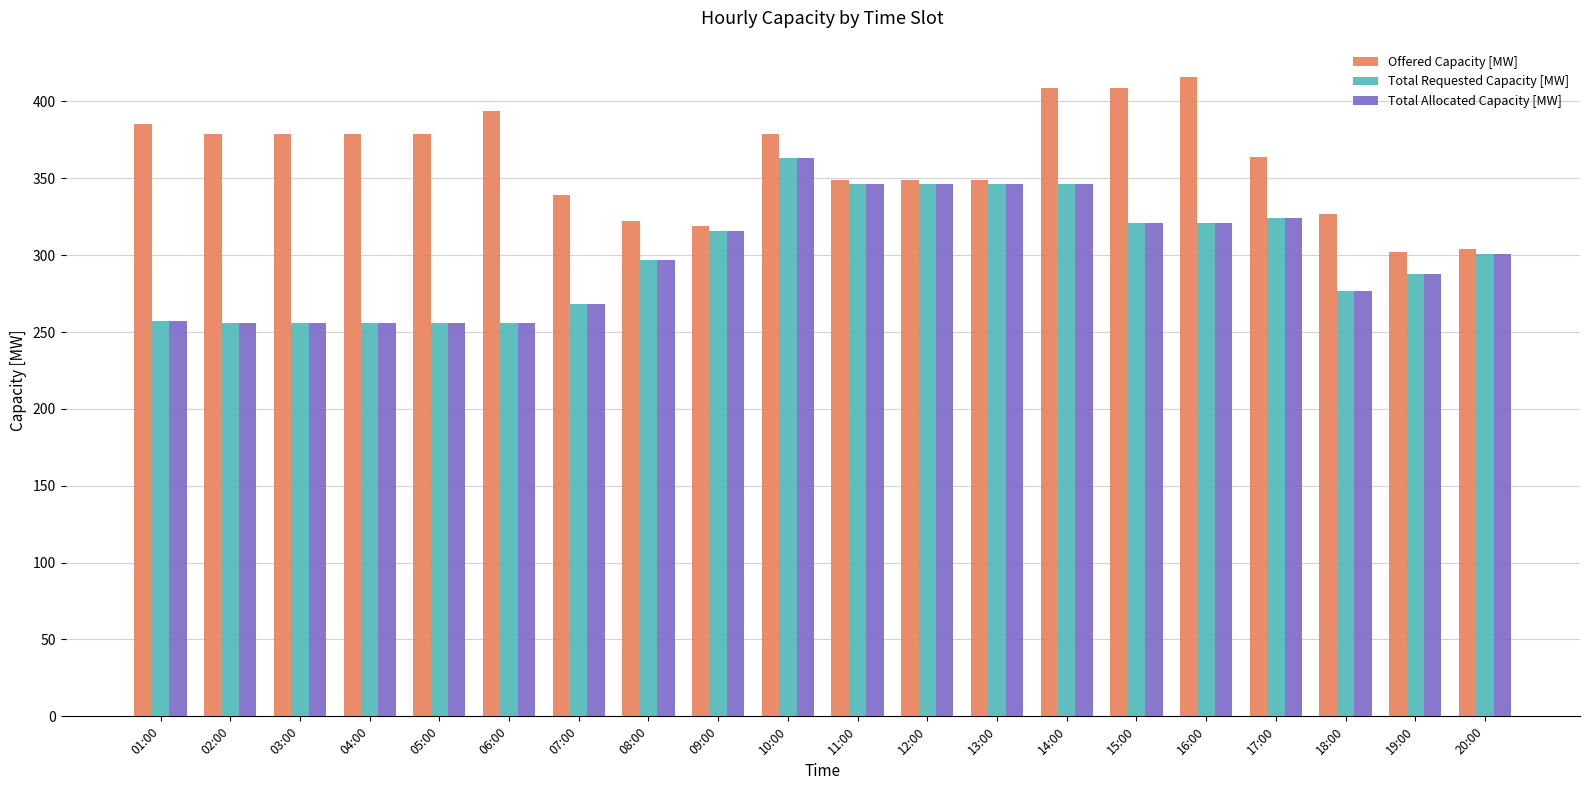

What is the greatest value displayed?

416